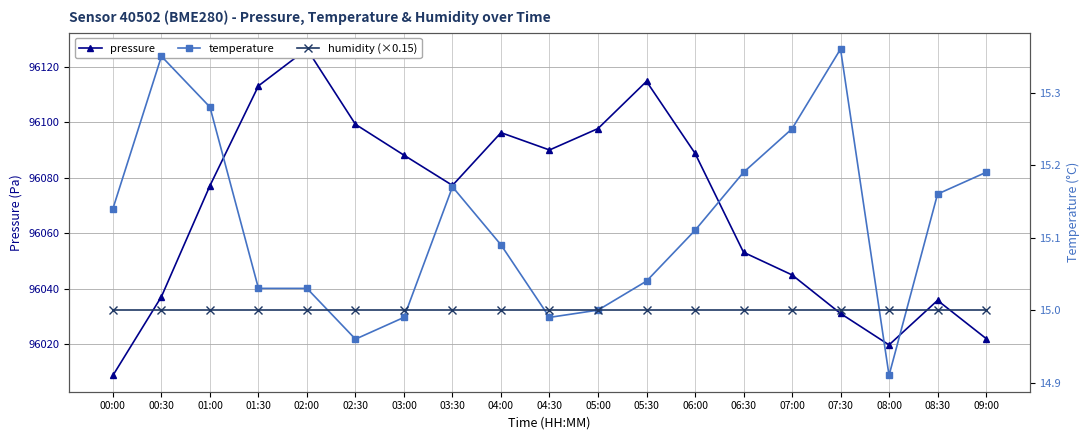

How many times do humidity (×0.15) and temperature cross each other?

5